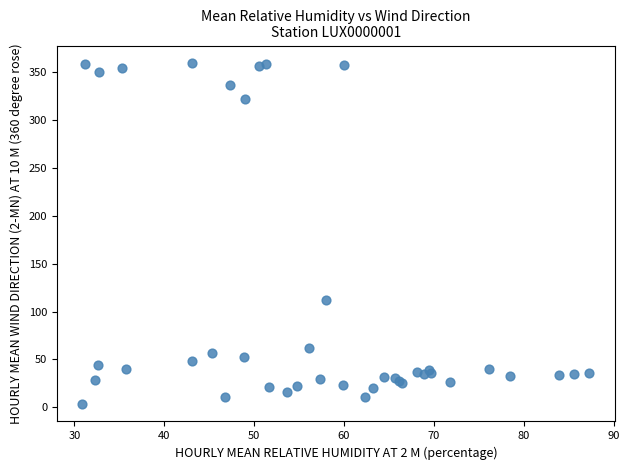

What Y value in the scatter plot is closest to 181?

112